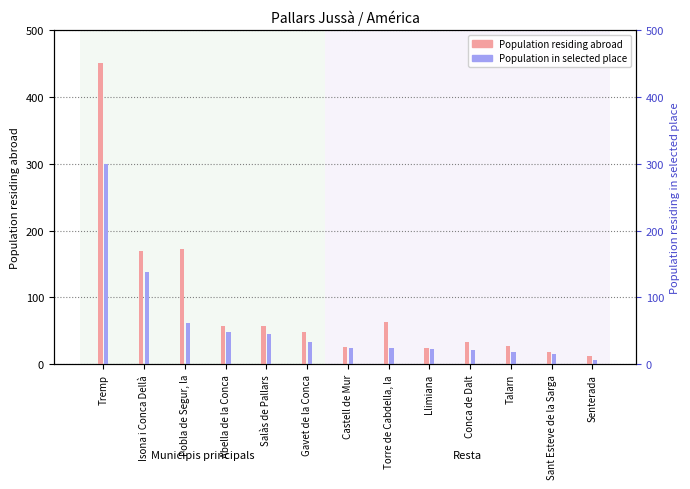

Rank the series by their maximum value, from highest to lowest.

Population residing abroad, Population residing in selected place